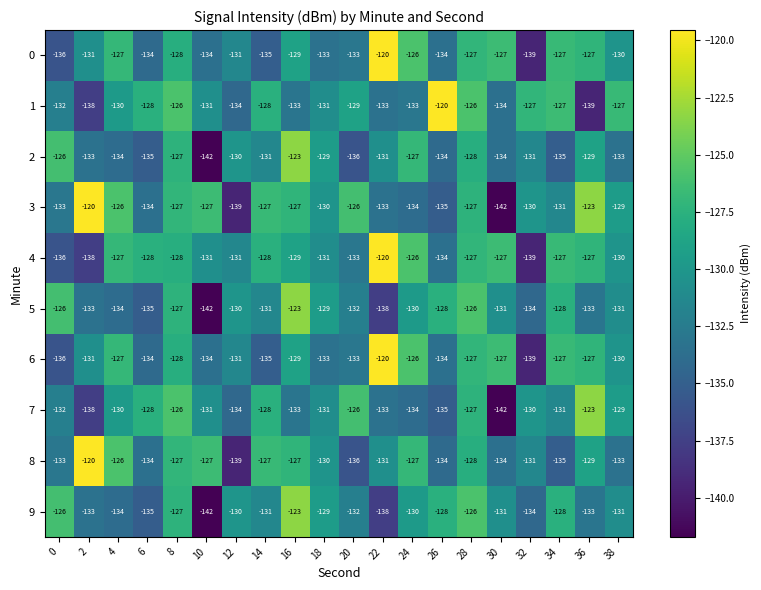

At which category is the sum across all series the highest?

28